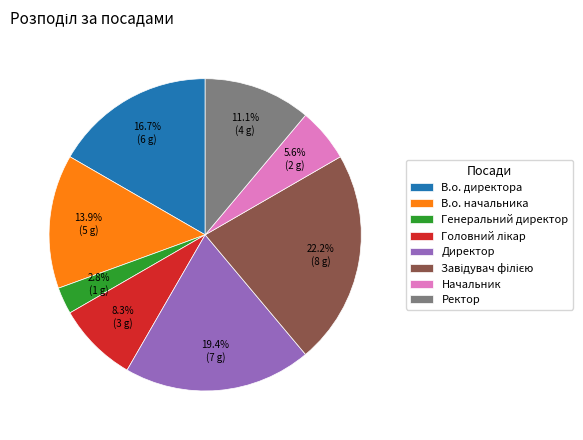

Does any single category account for the majority?

No